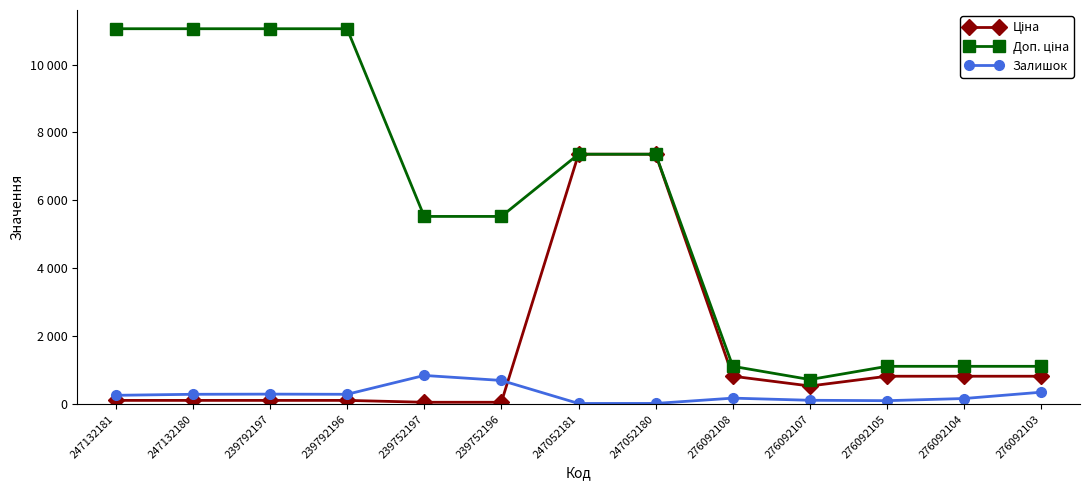

What is the difference between the second highest and minimum values in the Залишок series?

678.0